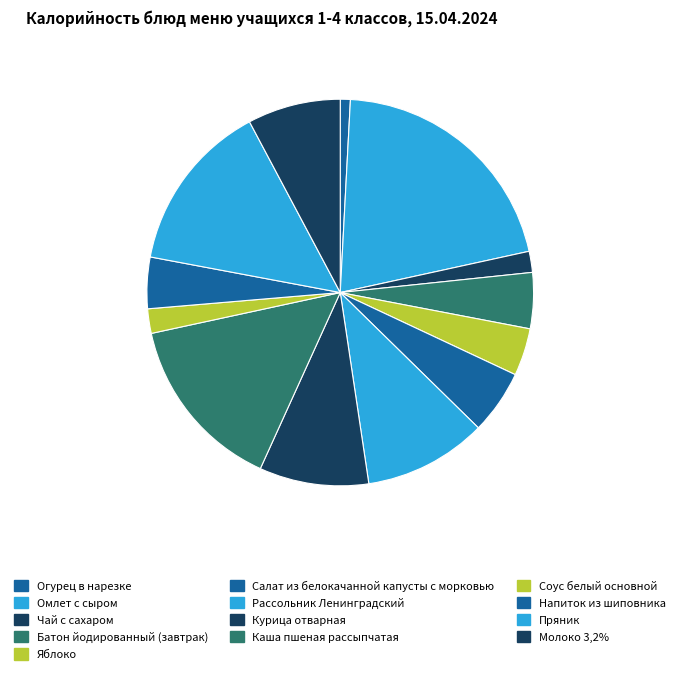

What is the smallest slice in the pie chart?

Огурец в нарезке